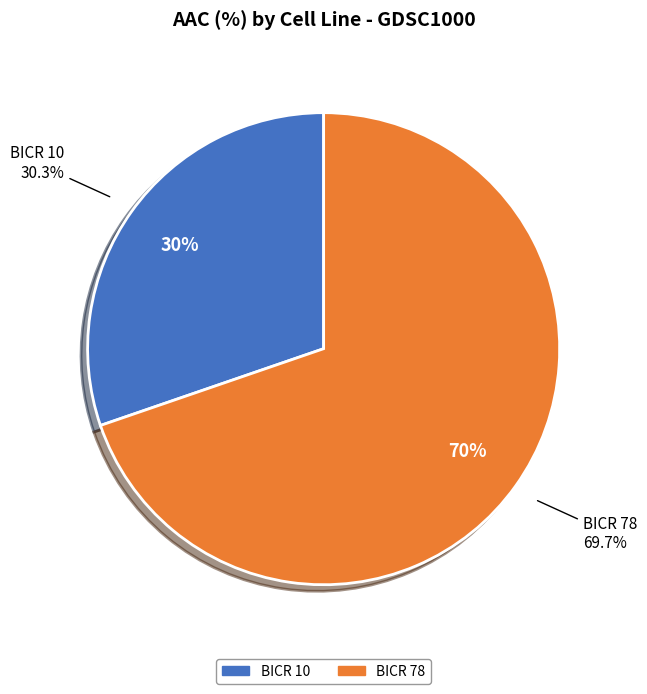

What is the largest slice in the pie chart?

BICR 78